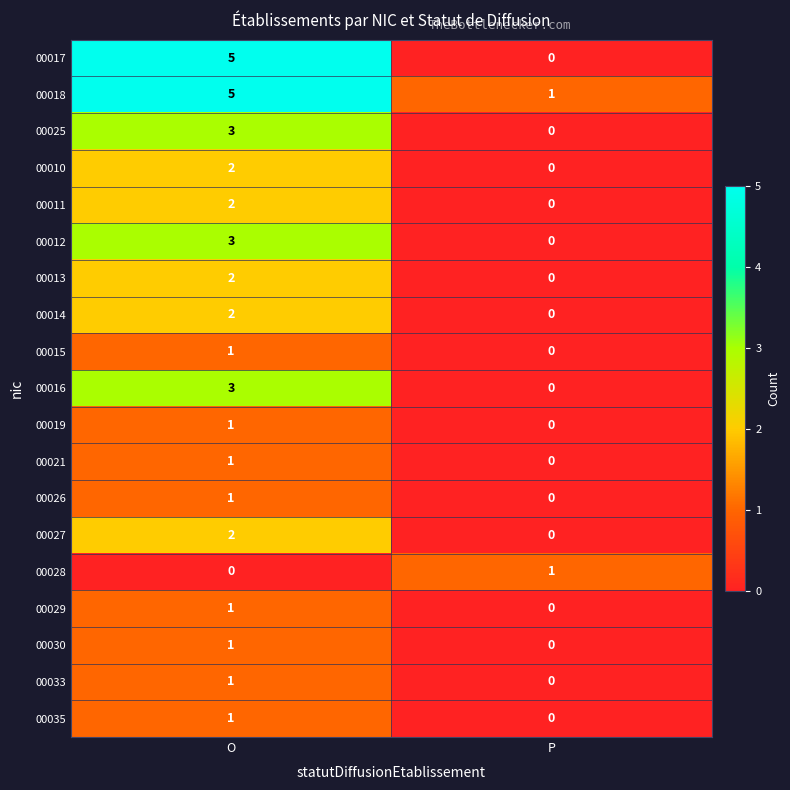

What is the sum of all 00012 values?

3